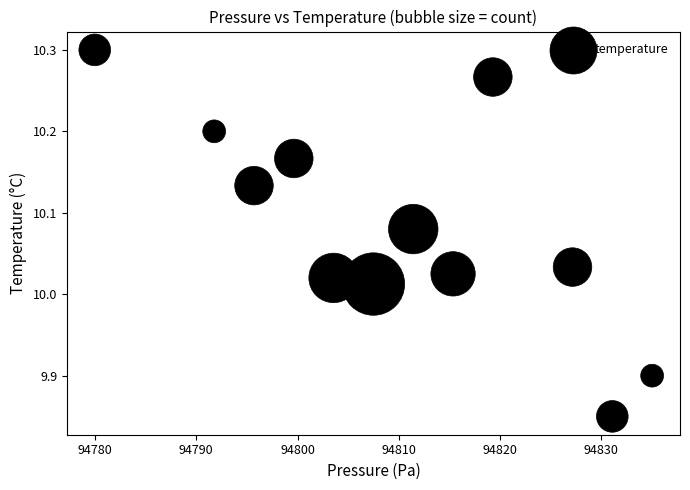

What is the average X value?

94809.8